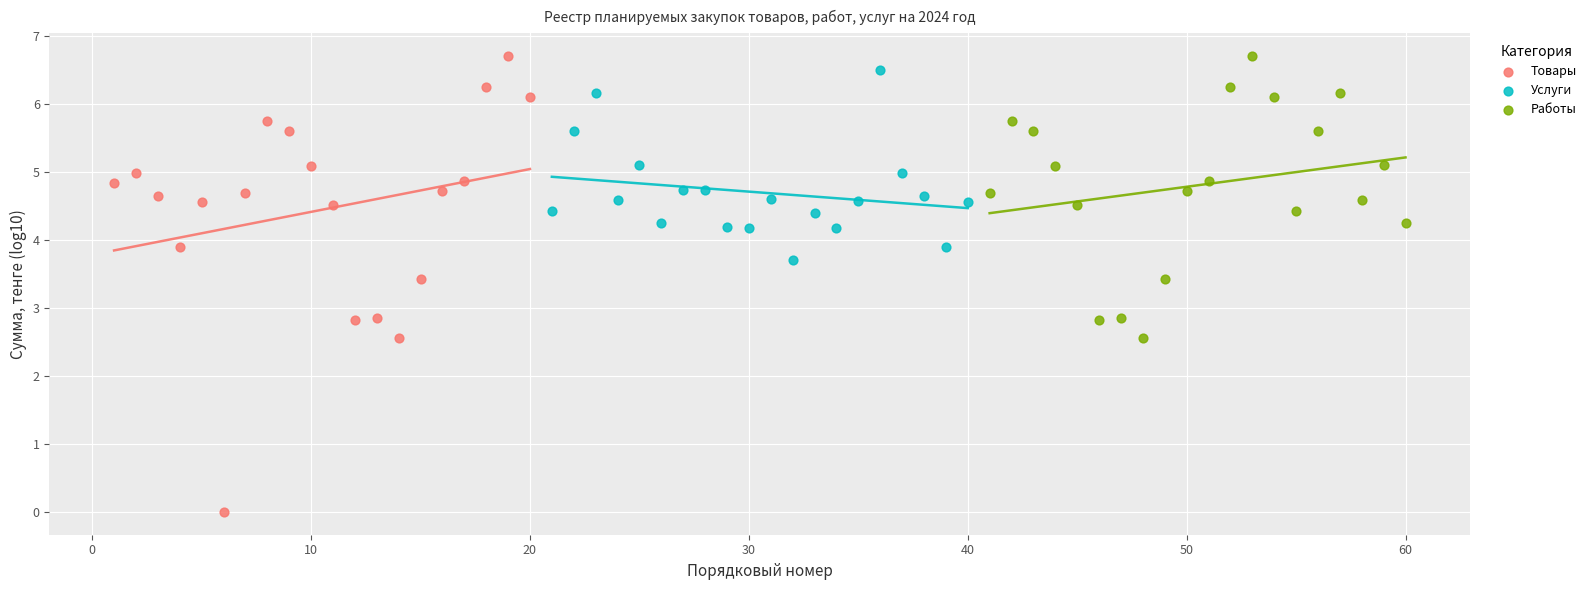

Which series has the widest spread of Y values?

Товары